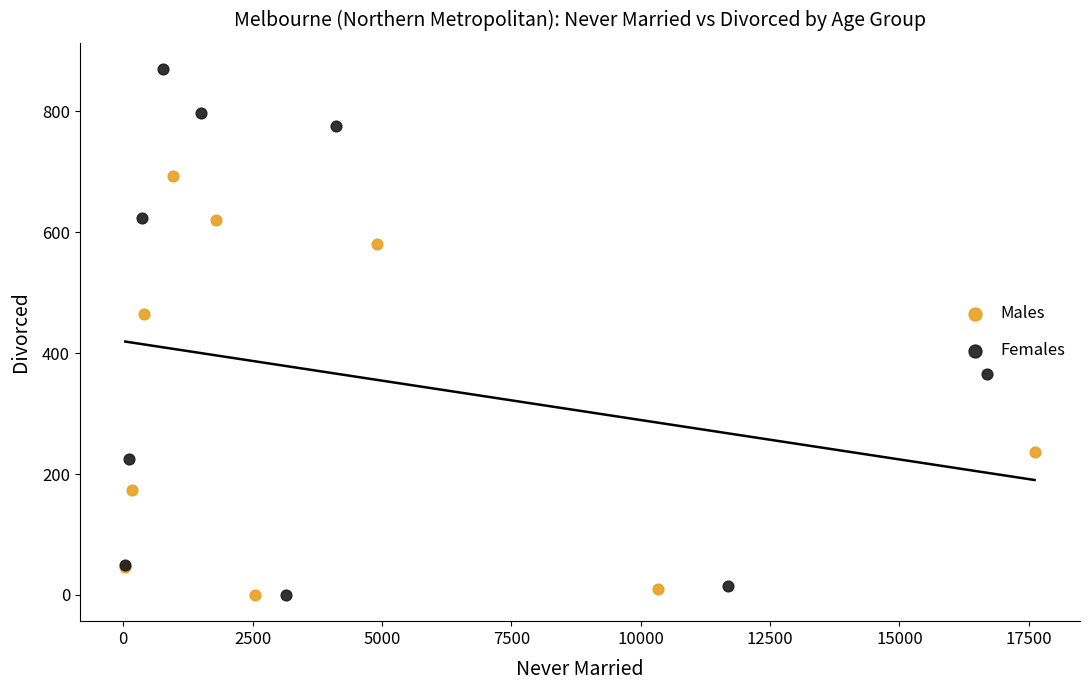

Which series has the largest Y range (max minus min)?

Females